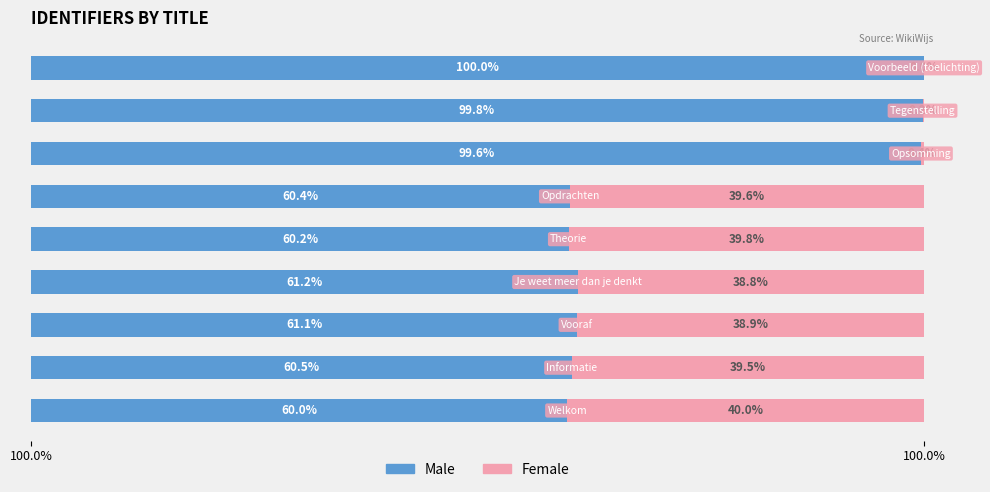

At how many categories does at least one series exceed 85?

3